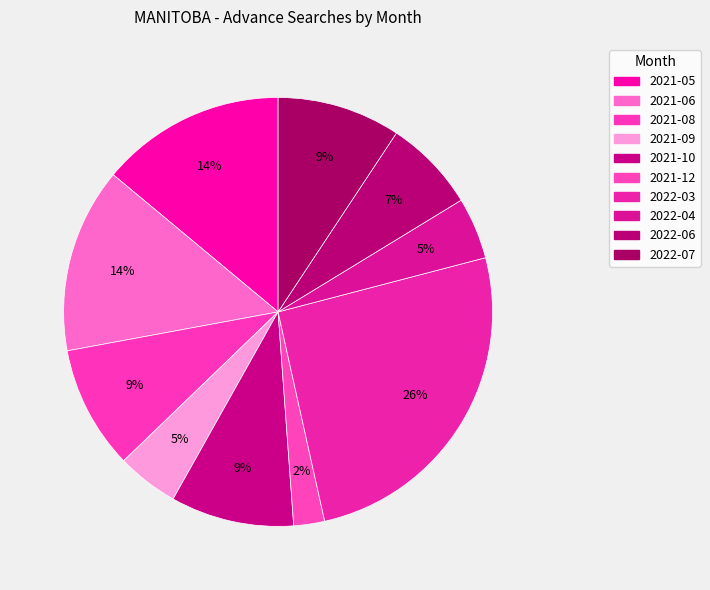

How many segments does this pie chart have?

10